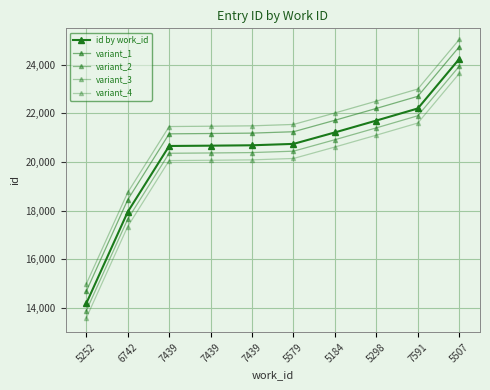

What is the value of the variant_3 point at the 10th from the left?

25043